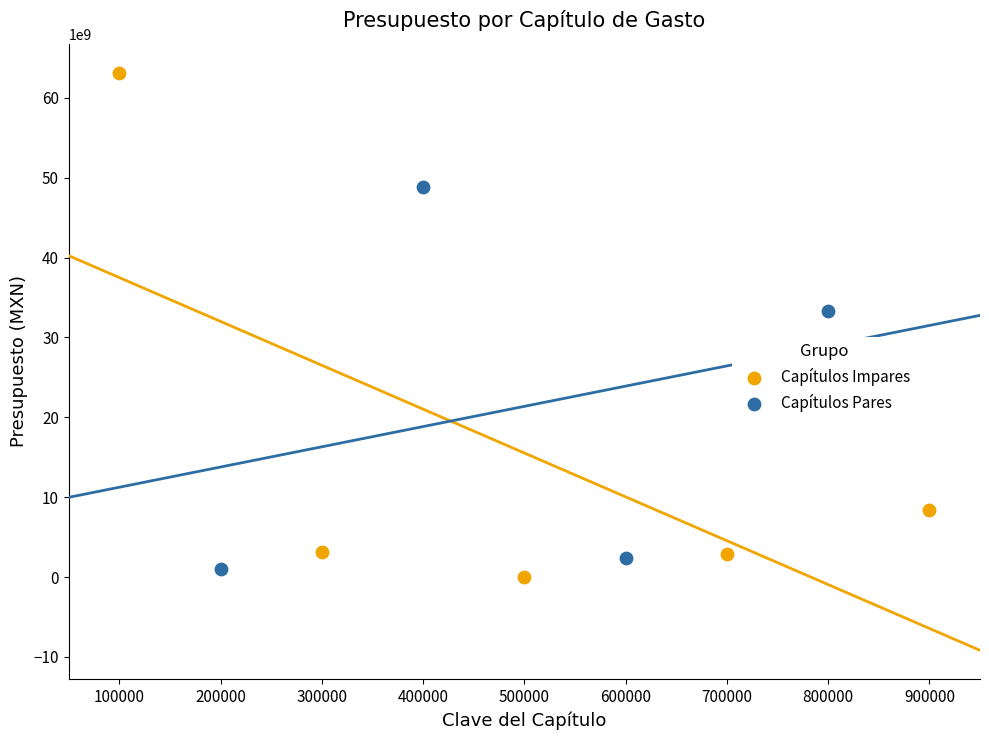

Which series has the widest spread of Y values?

Capítulos Impares